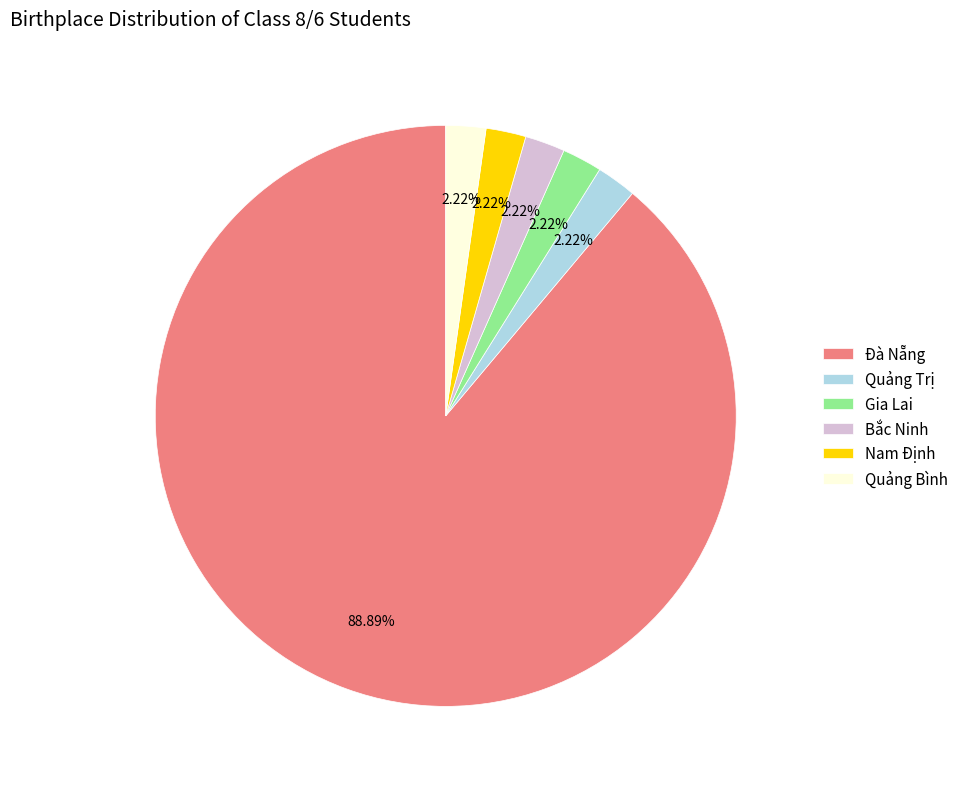

Approximately how many times larger is the value at Nam Định compared to Quảng Bình?

1.0